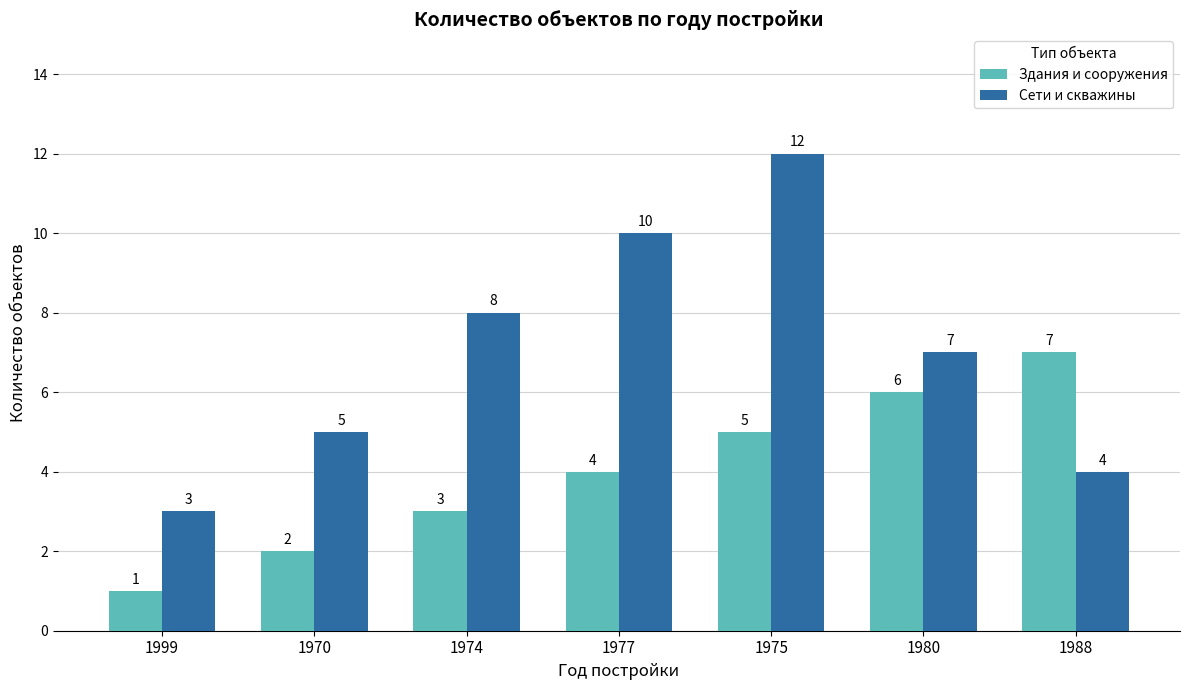

What are all the series names shown in the legend?

Здания и сооружения, Сети и скважины